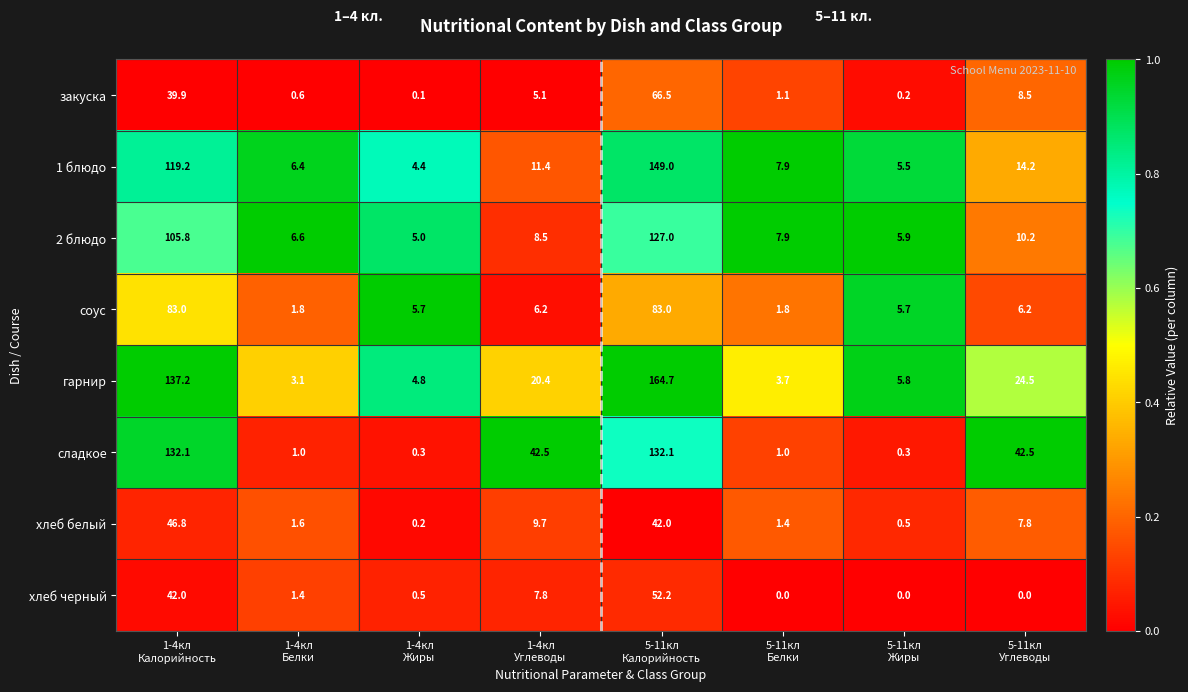

Rank the series by their maximum value, from highest to lowest.

гарнир, 1 блюдо, сладкое, 2 блюдо, соус, закуска, хлеб черный, хлеб белый